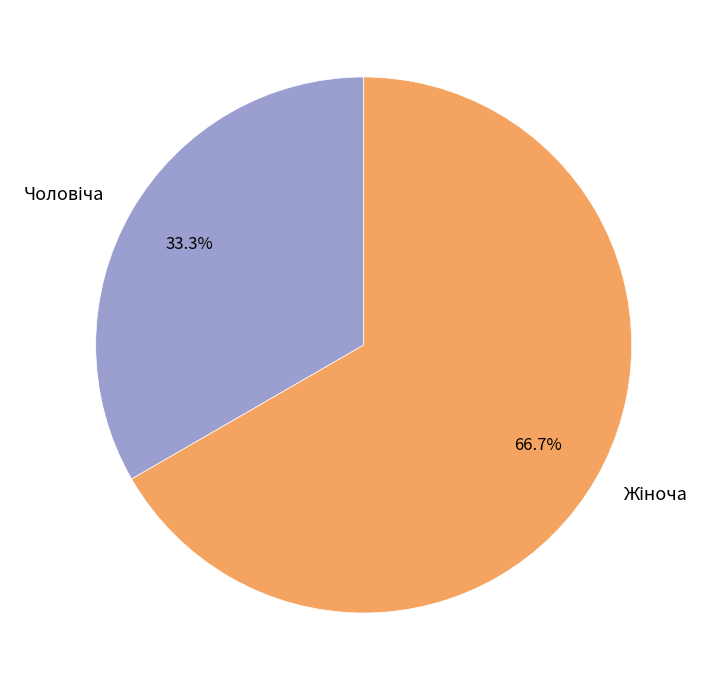

Is there any slice that represents more than half of the pie?

Yes